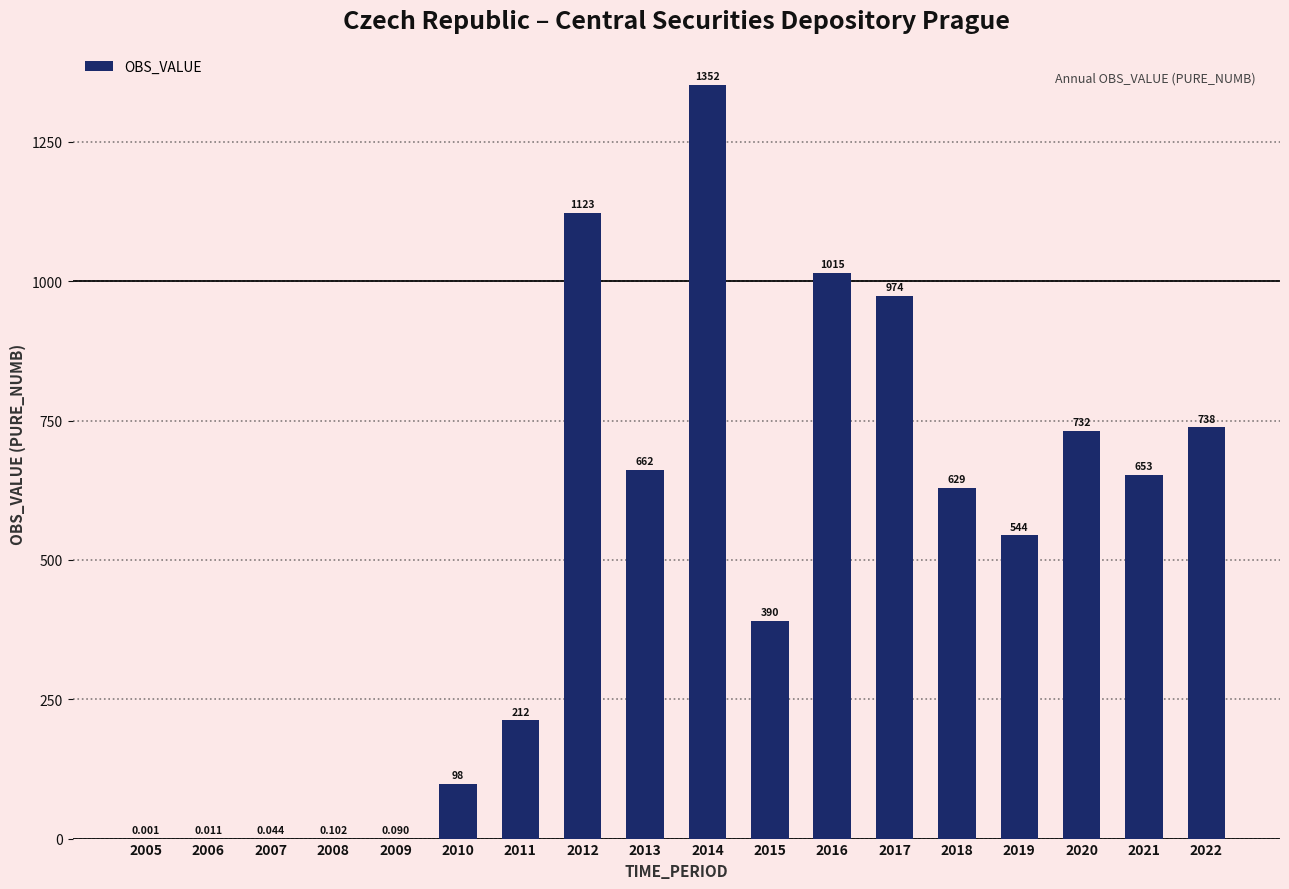

What is the greatest value displayed?

1352.0